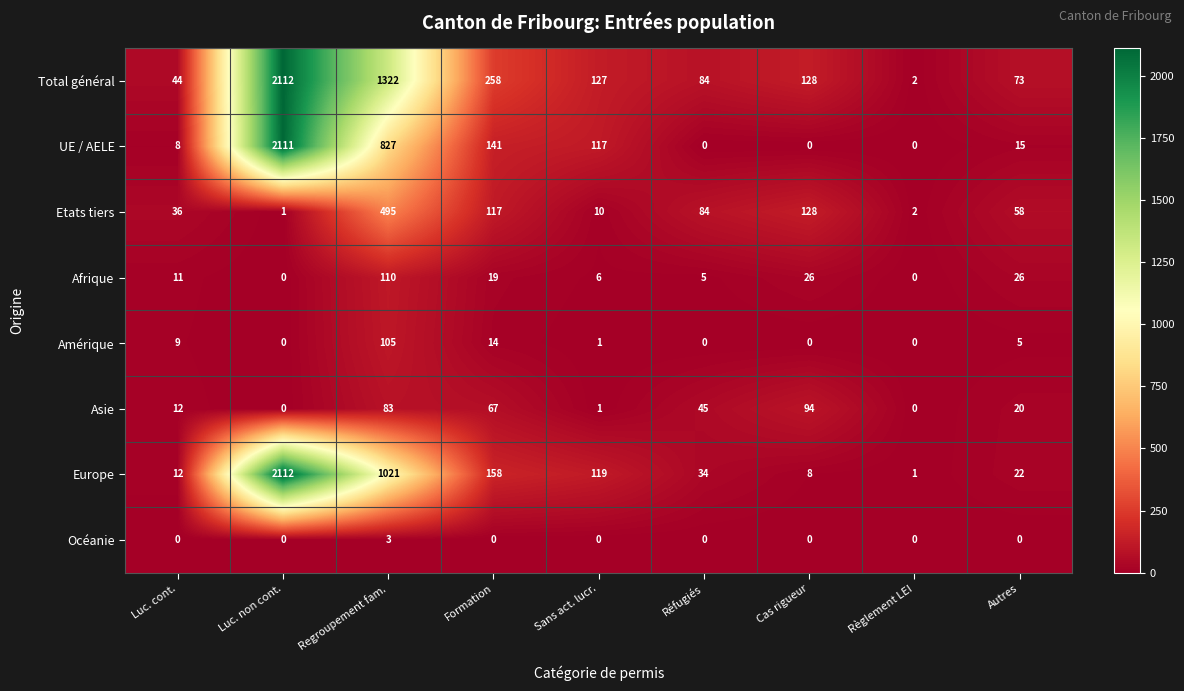

What is the total value across all series at Cas rigueur?

384